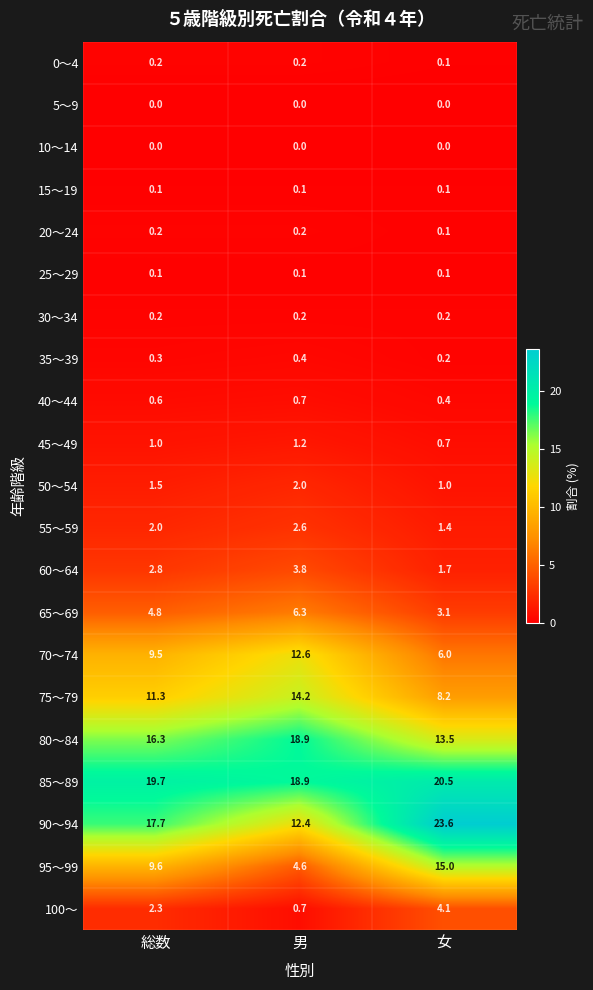

Is it true that 50～54 equals 2.4 at 総数?

False